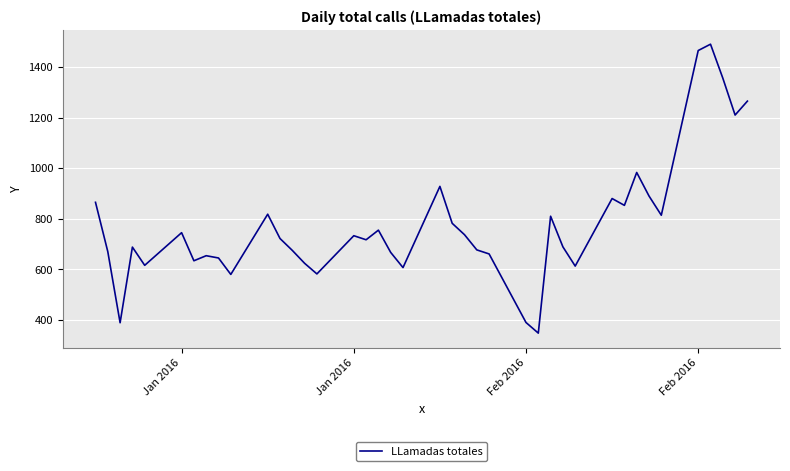

What is the greatest value displayed?

1490